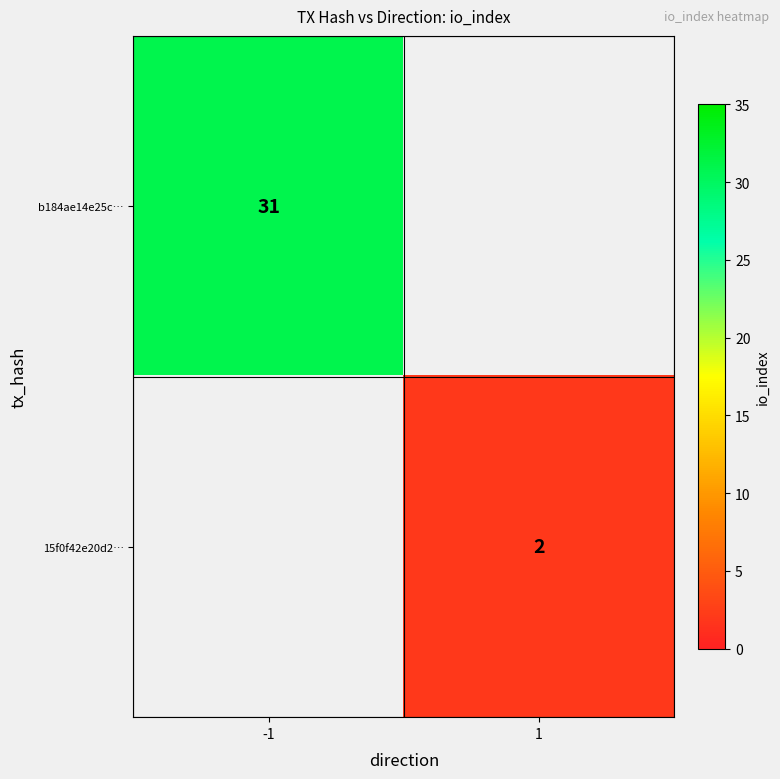

Is it true that 15f0f42e20d2… equals 2 at 1?

True